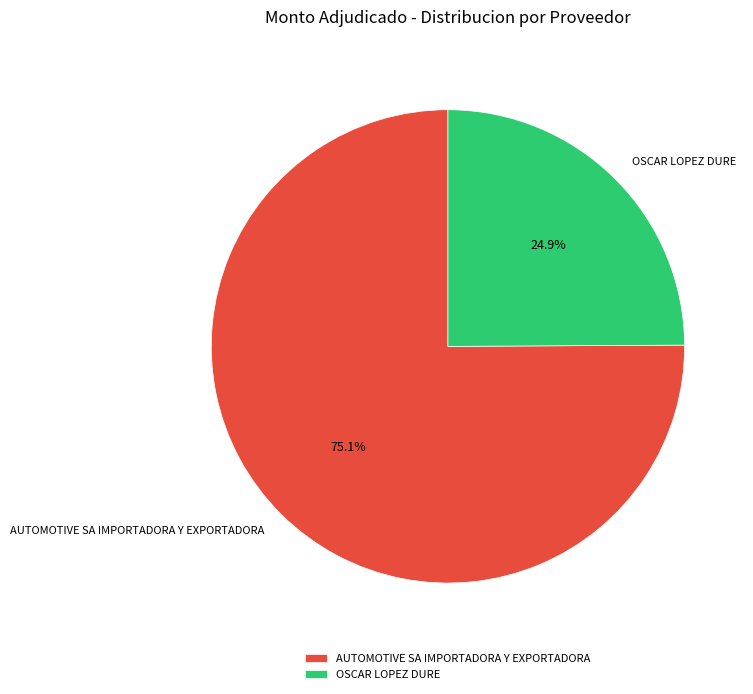

What portion of the pie excludes AUTOMOTIVE SA IMPORTADORA Y EXPORTADORA?

24.9%